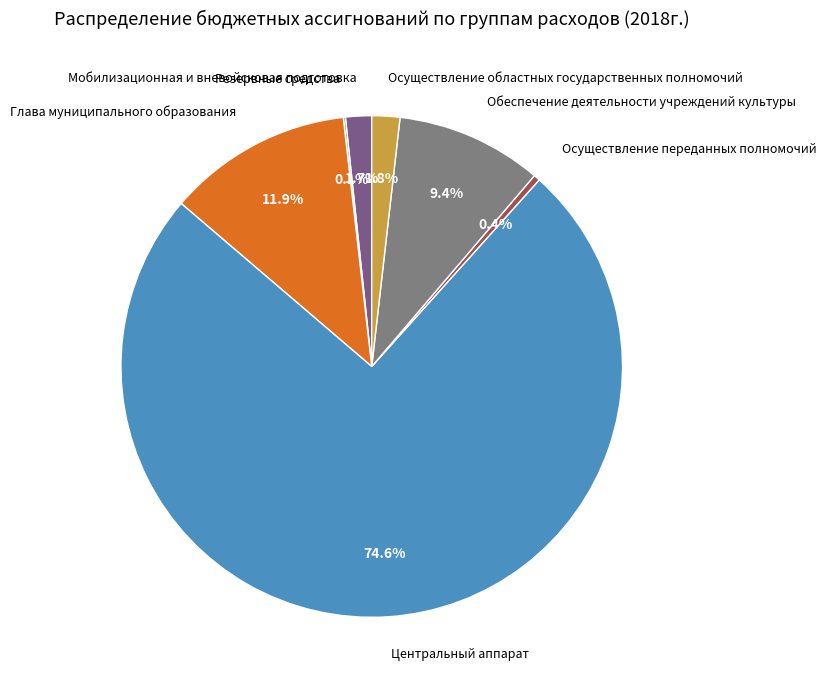

Rank the categories by value from highest to lowest.

Центральный аппарат, Глава муниципального образования, Обеспечение деятельности учреждений культуры, Осуществление областных государственных полномочий, Мобилизационная и вневойсковая подготовка, Осуществление переданных полномочий, Резервные средства